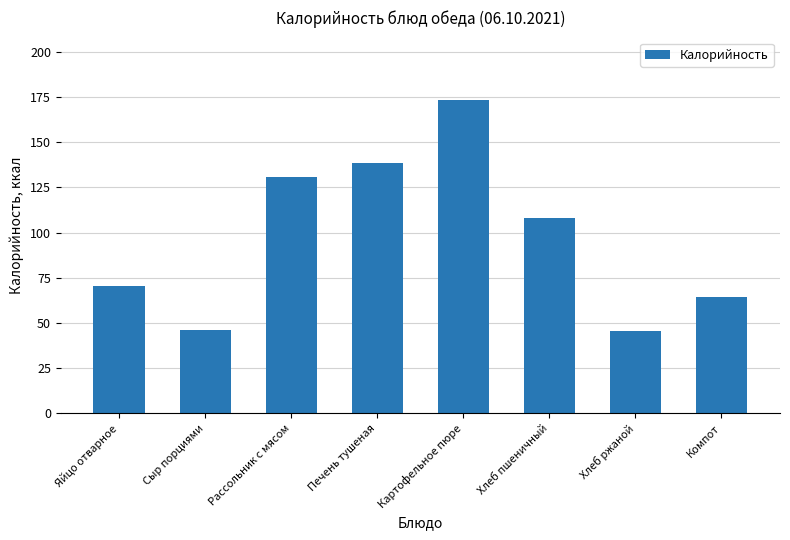

The value at Печень тушеная is 180.4. True or false?

False